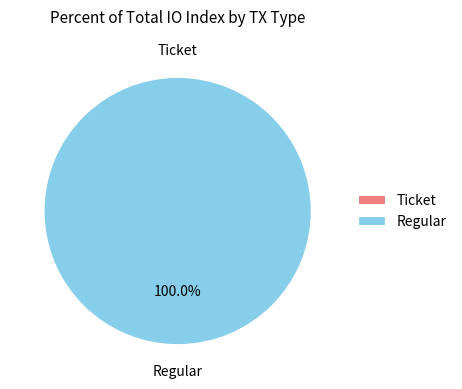

To the nearest percent, what portion does Regular represent?

100%